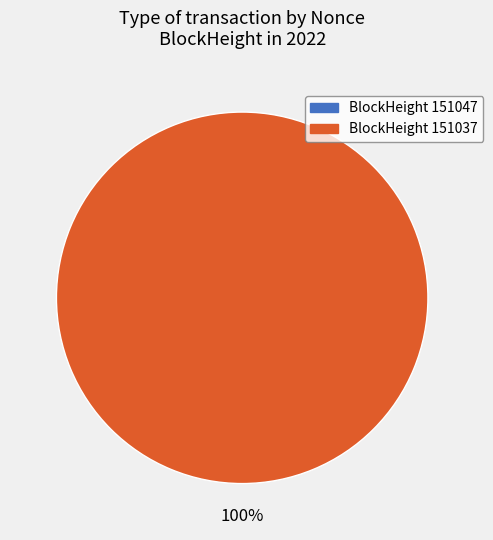

Rank the categories by value from lowest to highest.

151047, 151037